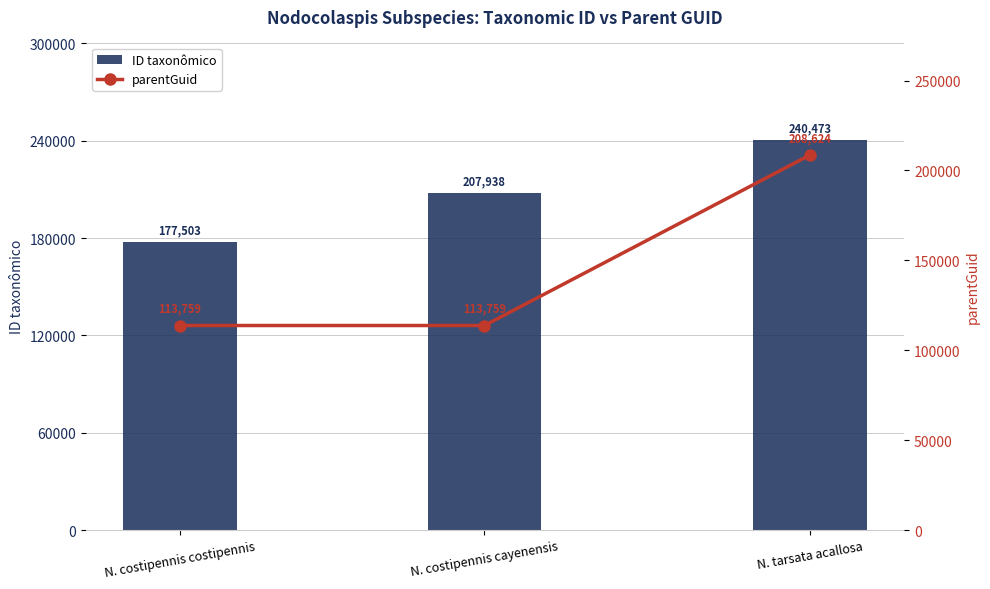

What is the label of the 3rd bar from the right?

N. tarsata acallosa